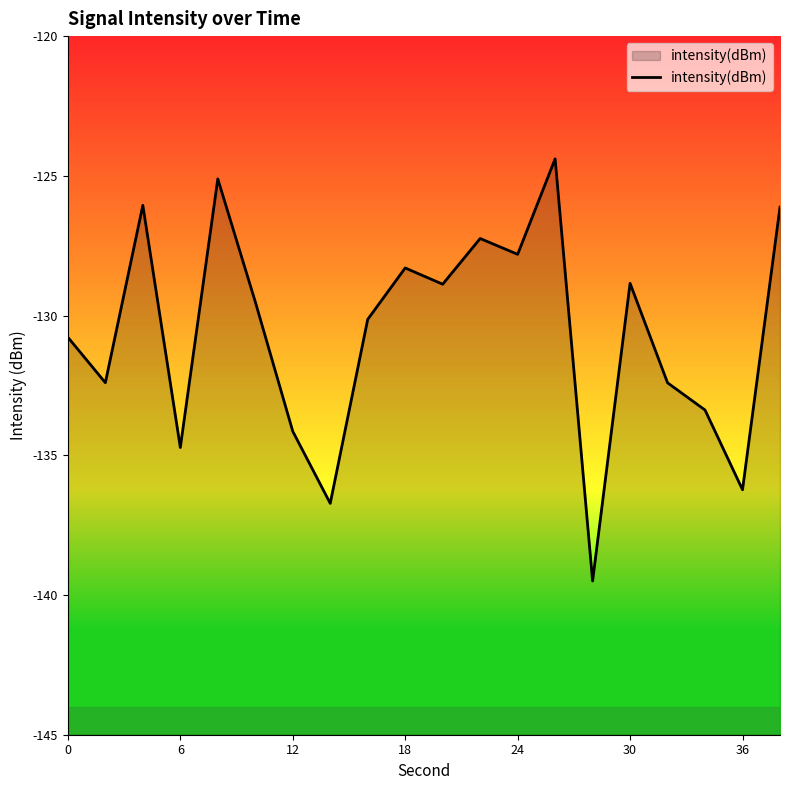

The value at 0 is -197.4. True or false?

False